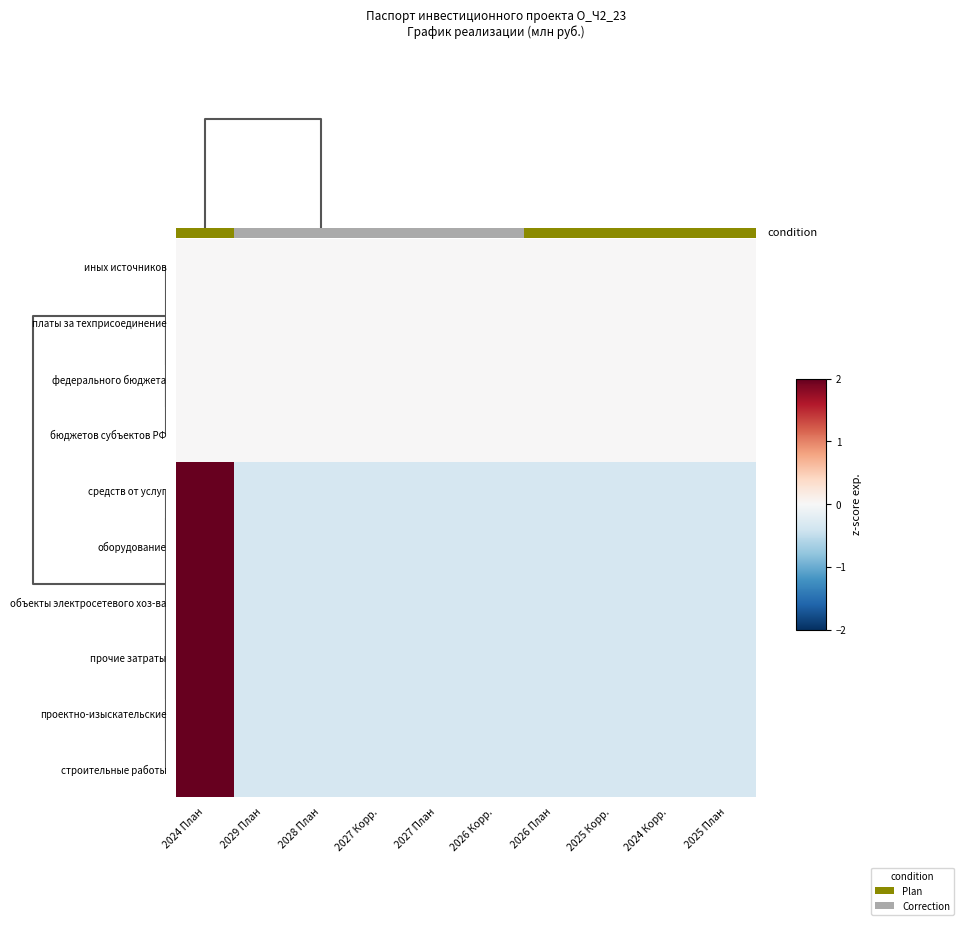

What is the total value across all series at 2025 Корр.?

-2.0